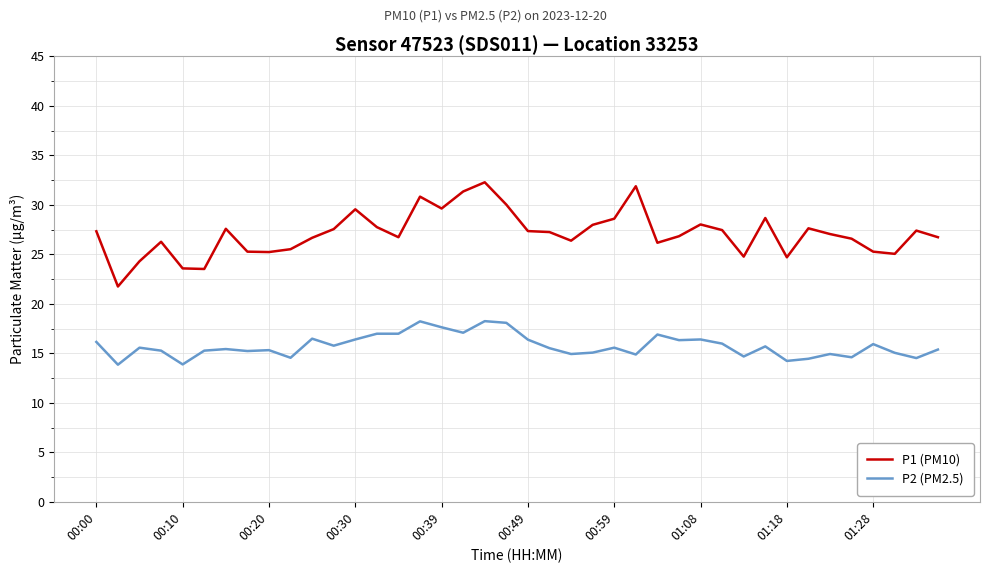

True or false: P2 (PM2.5) and P1 (PM10) cross at least once.

False